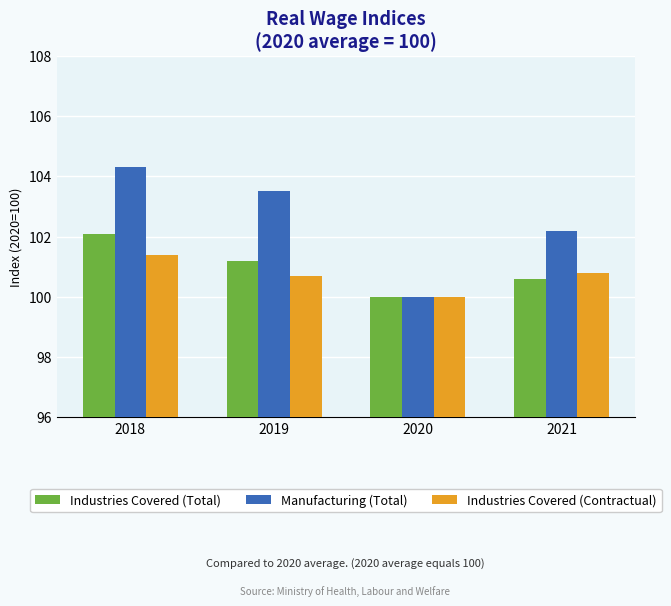

Which series has the largest range (max minus min)?

Manufacturing (Total)